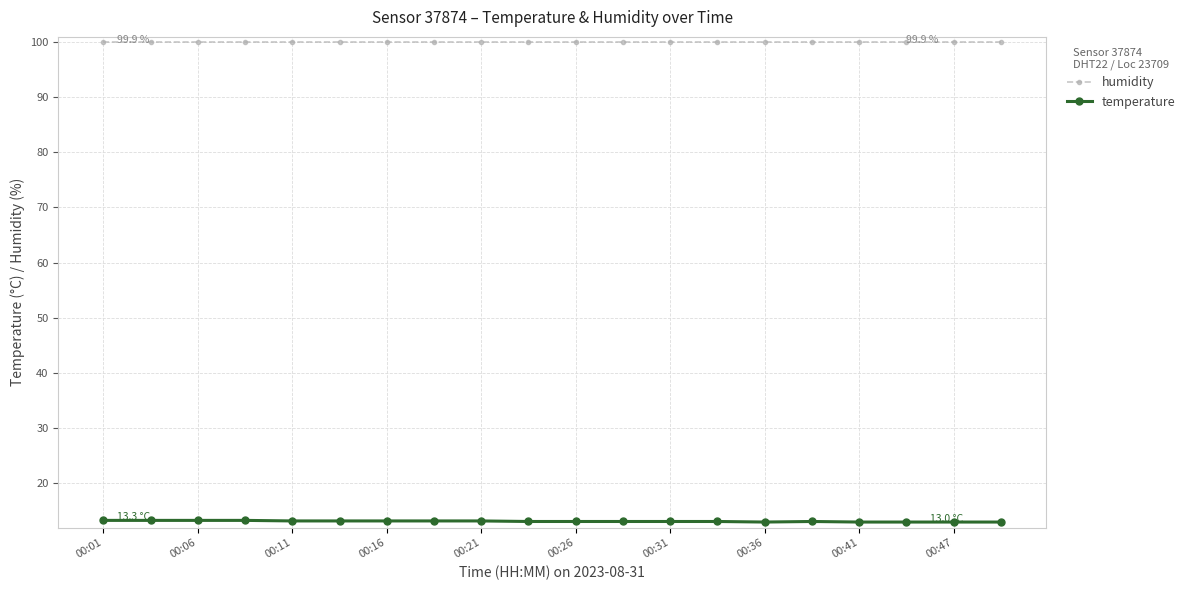

List the series in order of their peak value, lowest first.

temperature, humidity